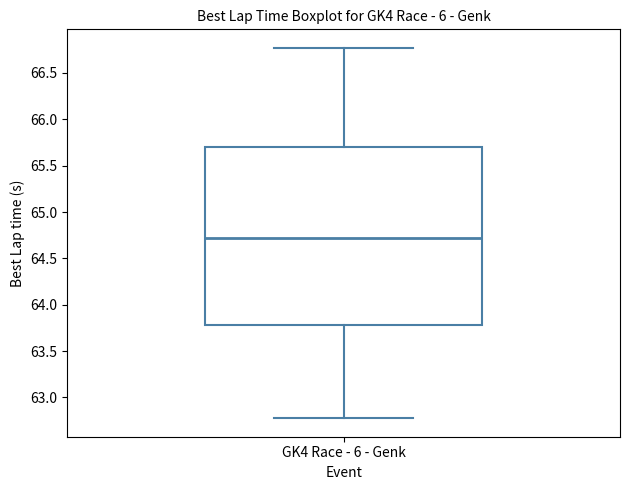

Read this box plot against the y-axis: the position of the median line, the range covered by the box, and the ends of both whiskers. The values are not printed on the chart, so give them approximately, as read against the axis.

median 64.70, box 63.80 to 65.70, whiskers 62.80 to 66.75